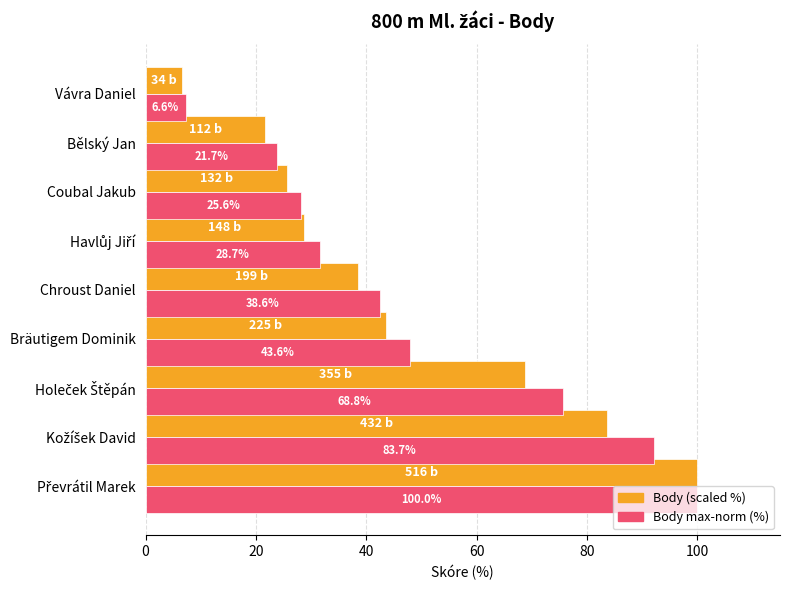

The Body max-norm (%) series shows 42.4 at Chroust Daniel. True or false?

True